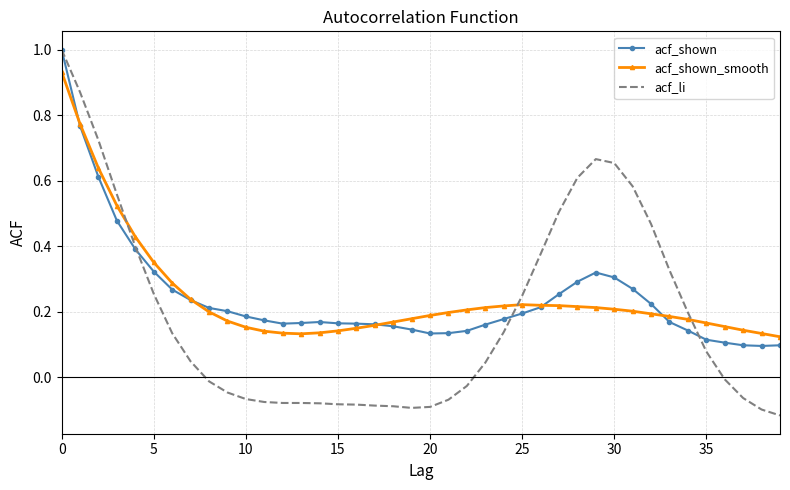

Which series has the largest range (max minus min)?

acf_li